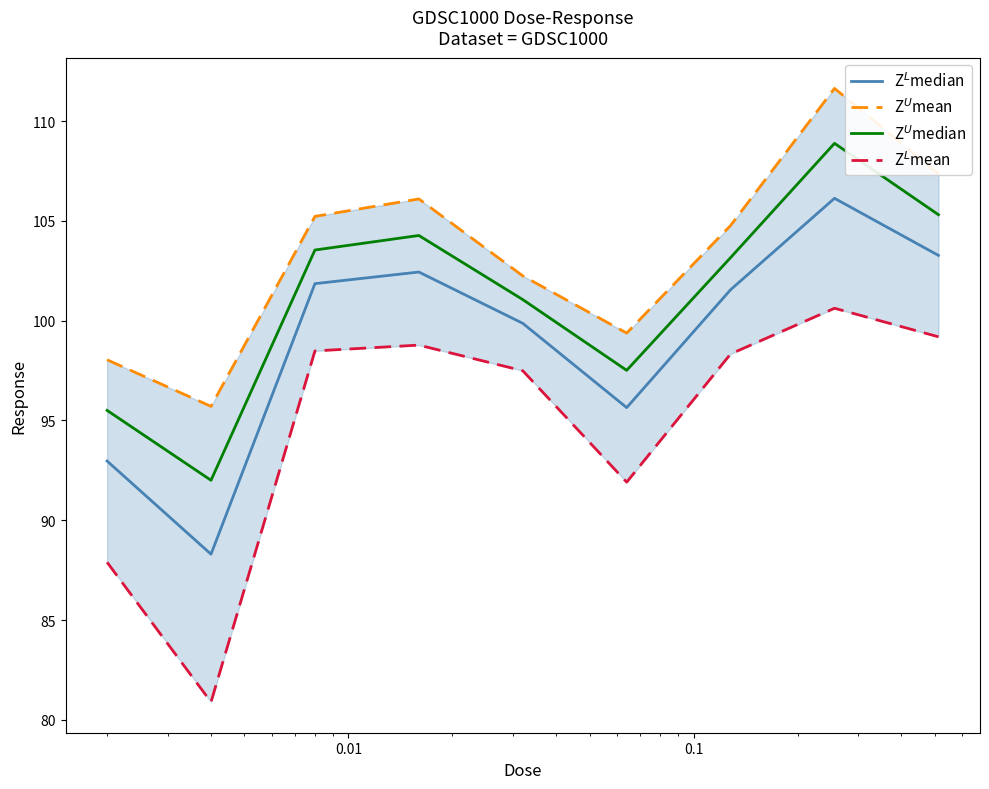

At how many categories does at least one series exceed 83?

9